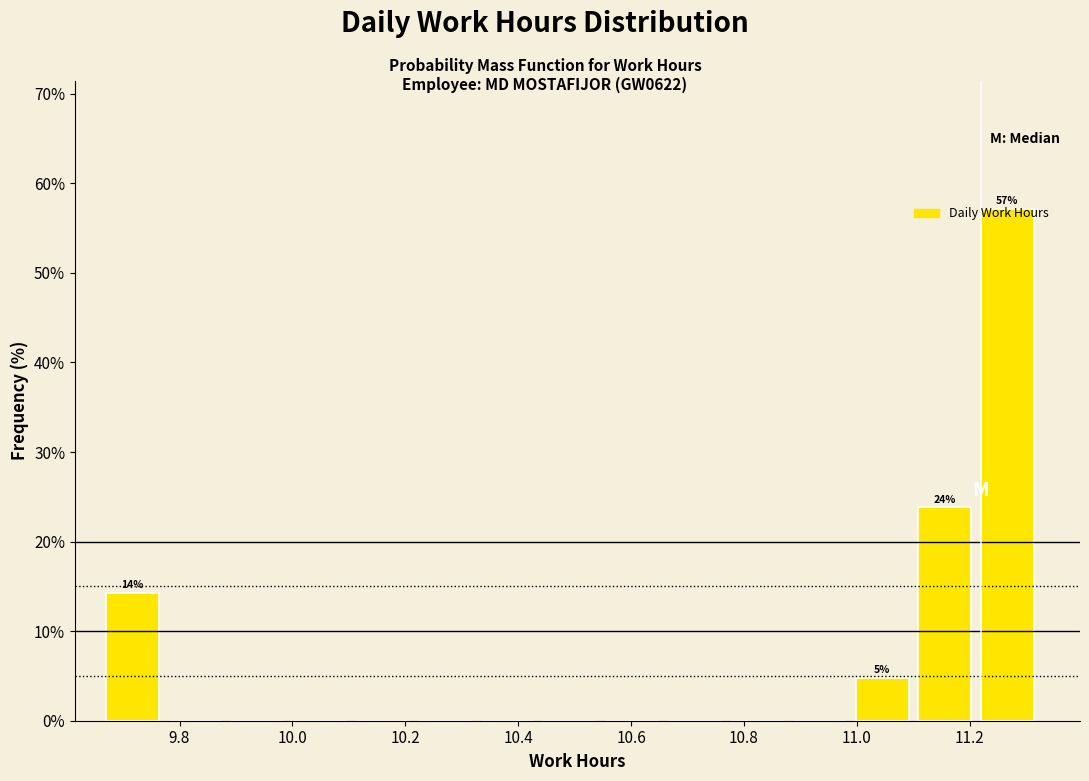

Over which range of the x-axis is the bar tallest?

11.22 to 11.34